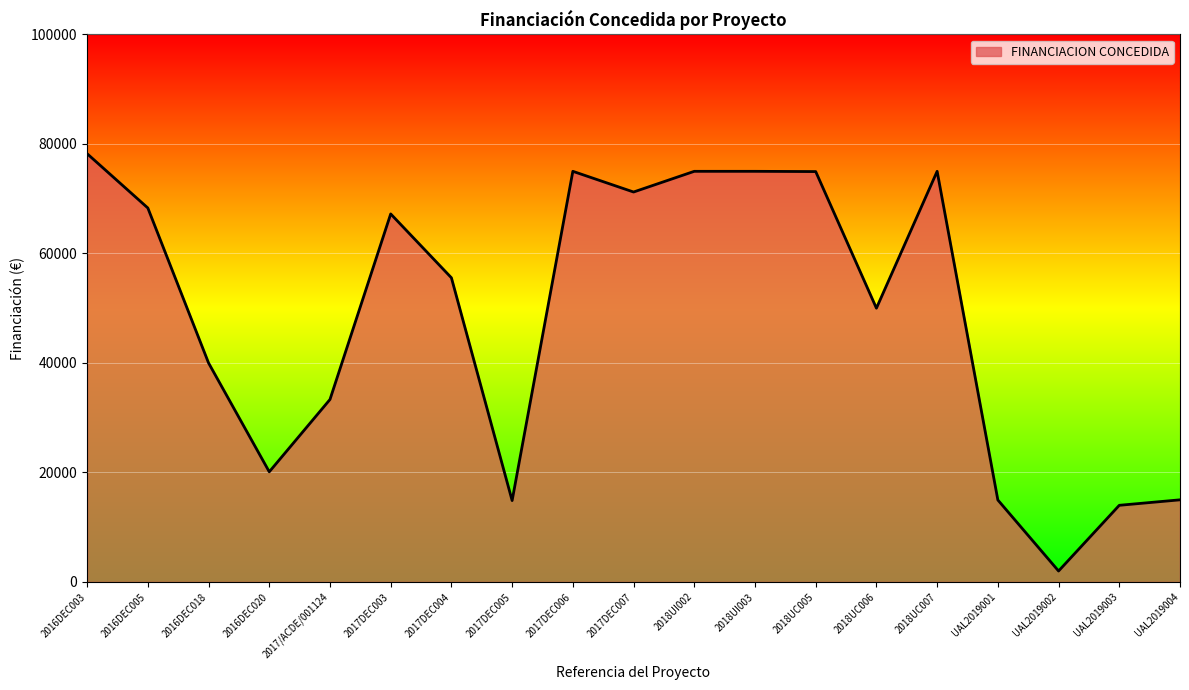

How many lines are shown in the chart?

1